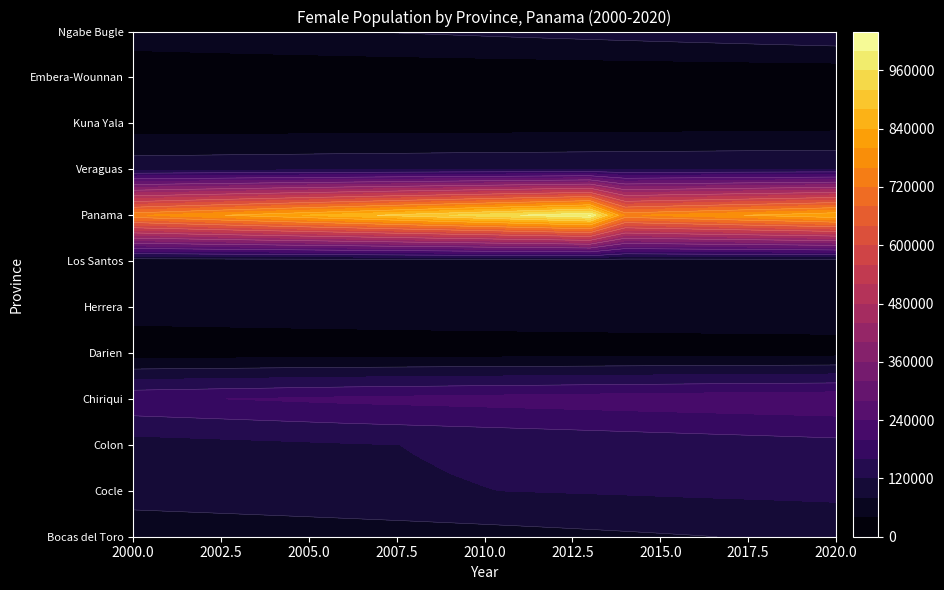

Which series has the widest spread of values?

Panama